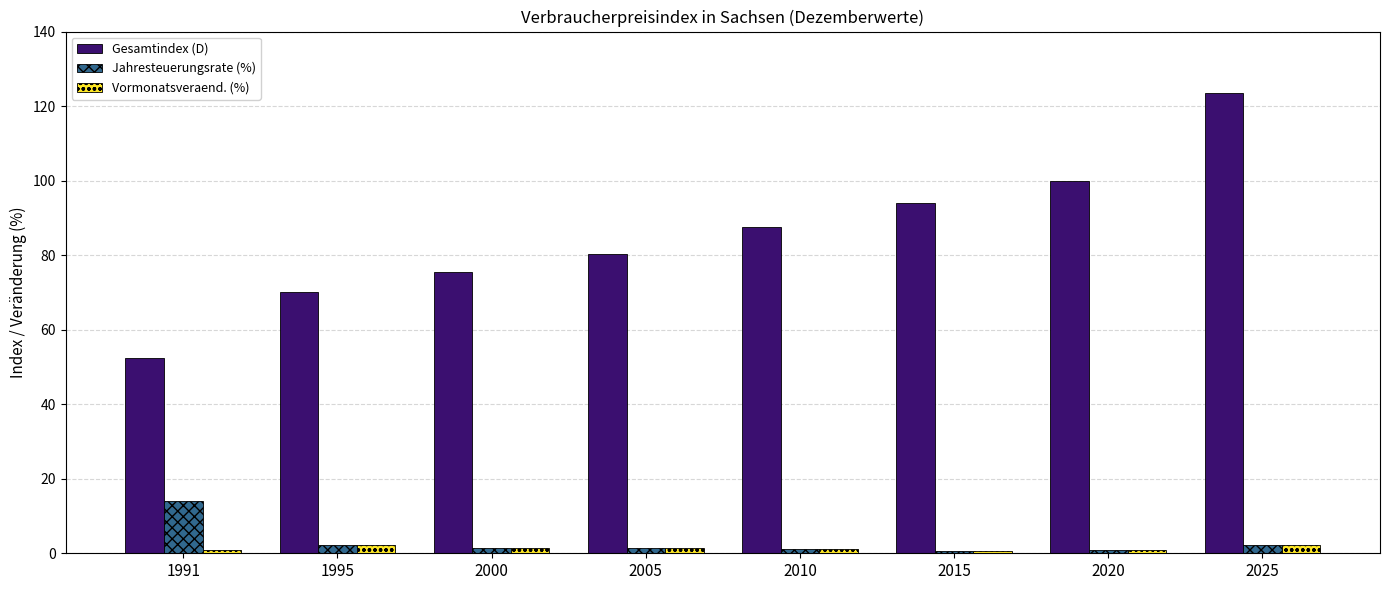

Read the Jahresteuerungsrate (%) value at 2010.

1.2